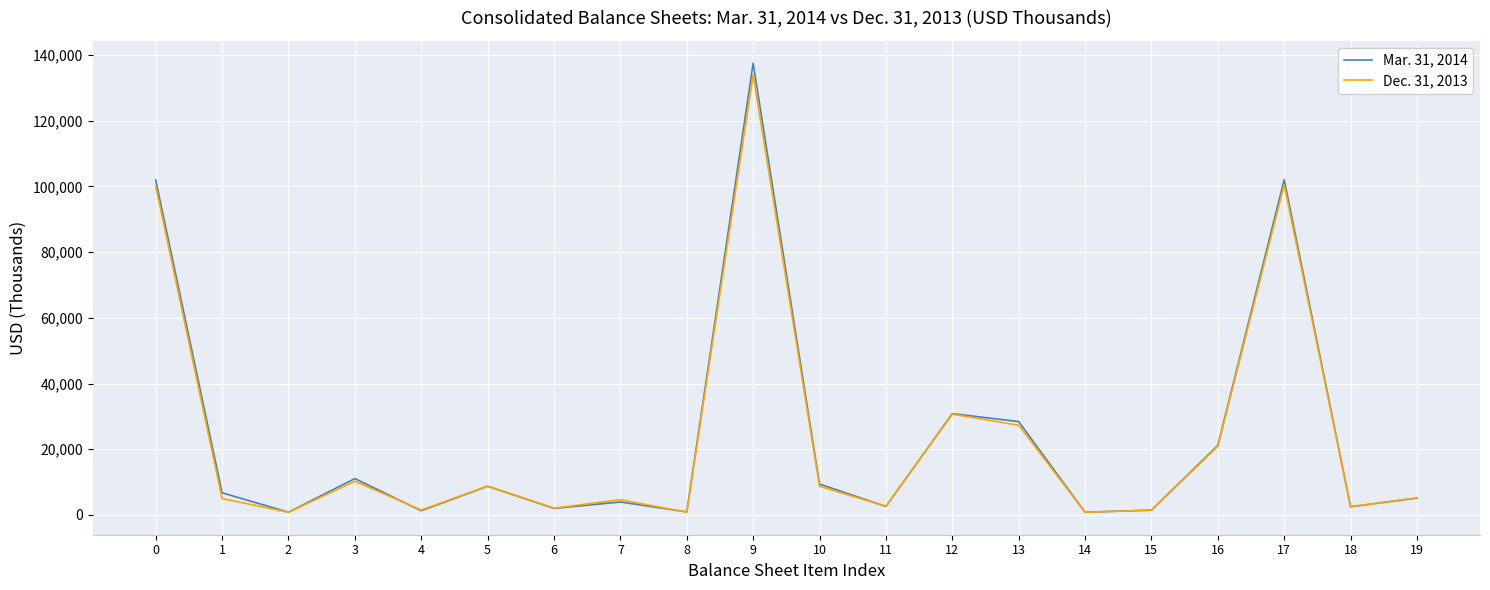

Which series changed the most between 3 and 17?

Mar. 31, 2014